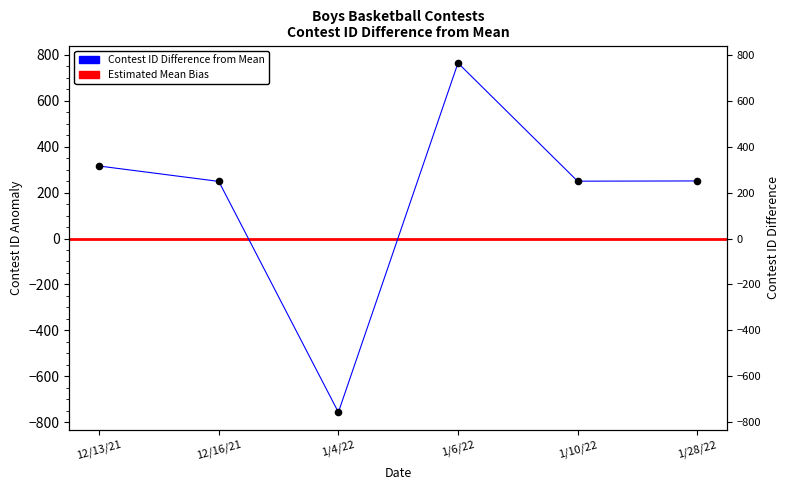

Between 1/10/22 and 12/16/21, which is larger?

1/10/22